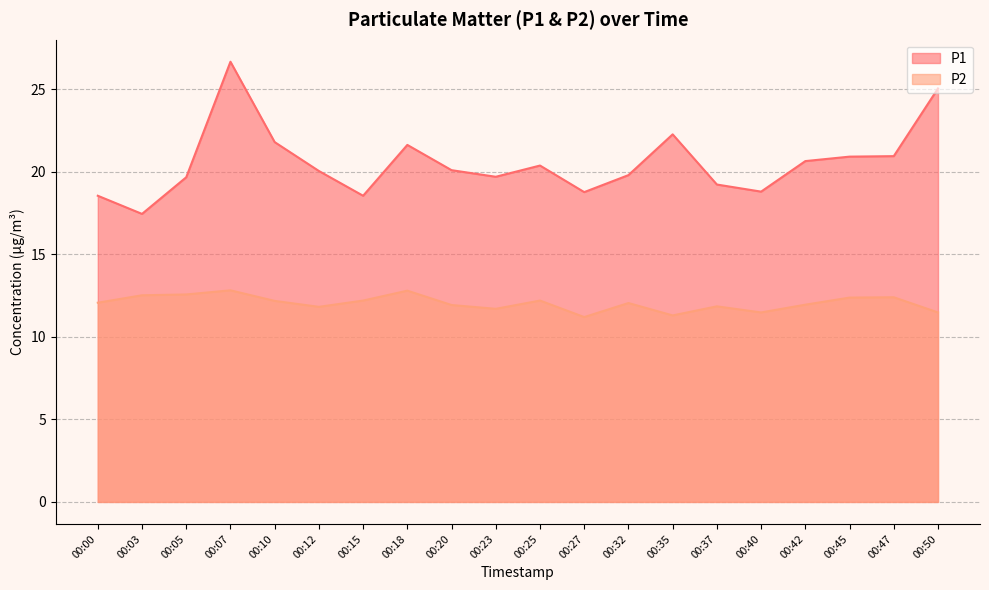

Rank the series by their average value, from highest to lowest.

P1, P2